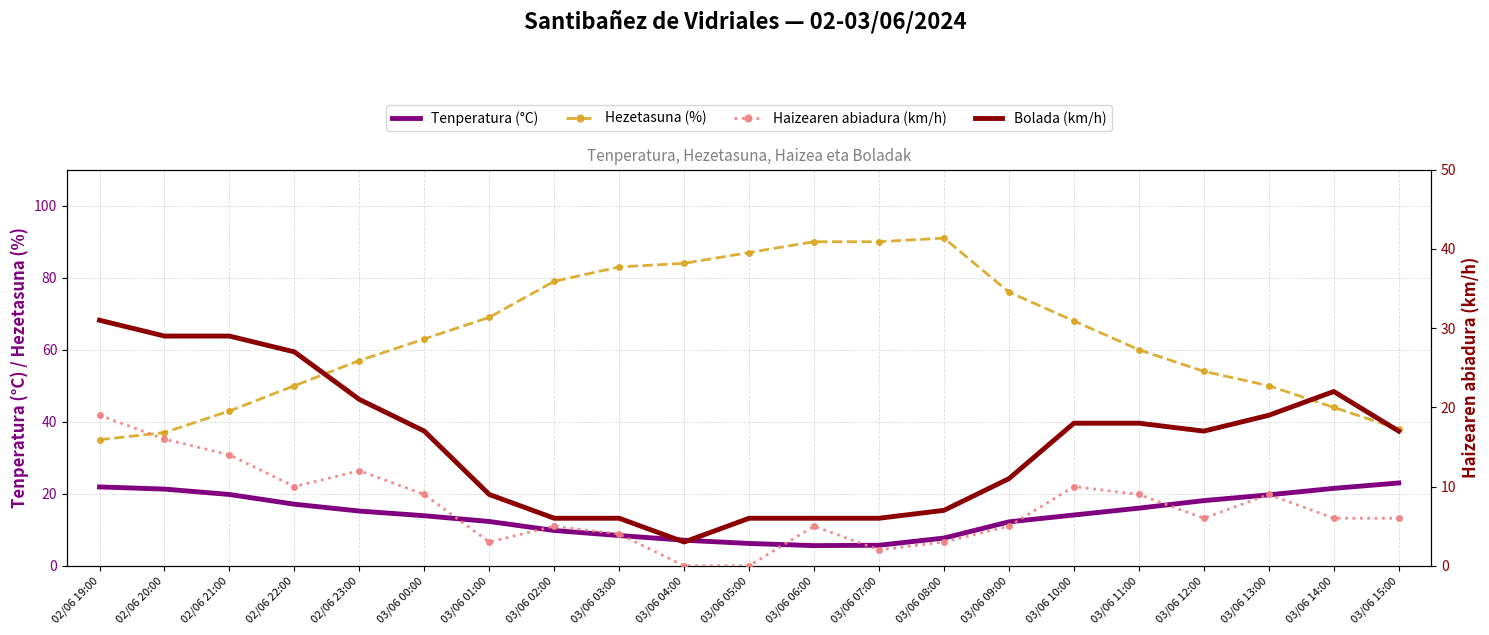

What is the difference between the Tenperatura (°C) values at 02/06 22:00 and 02/06 23:00?

1.9